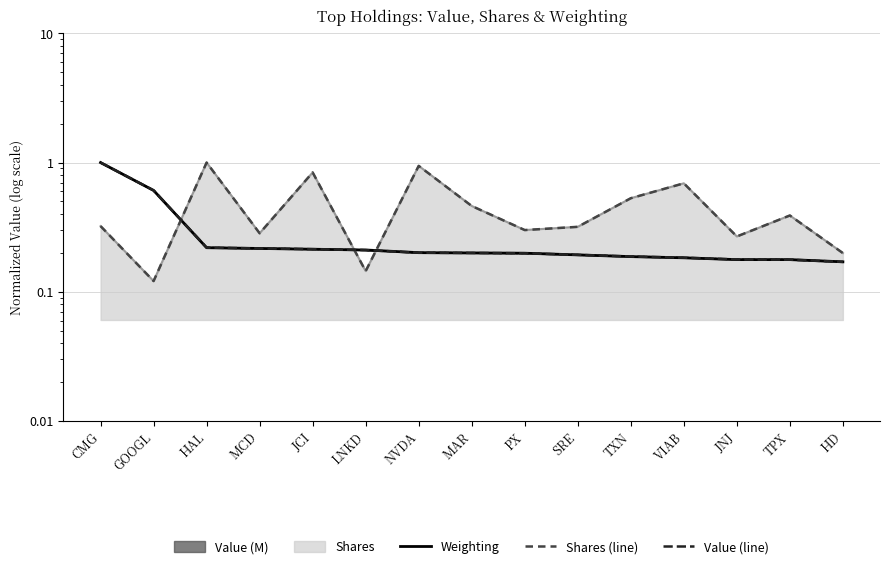

Where is Shares (line) nearest to the value 0?

GOOGL